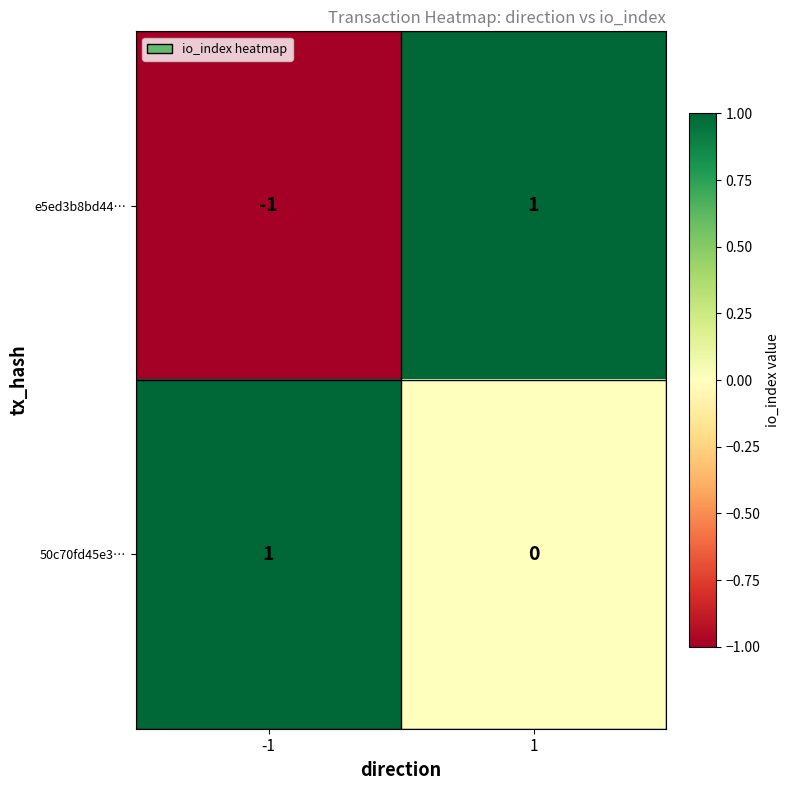

List the series in order of their overall mean, lowest first.

e5ed3b8bd44…, 50c70fd45e3…